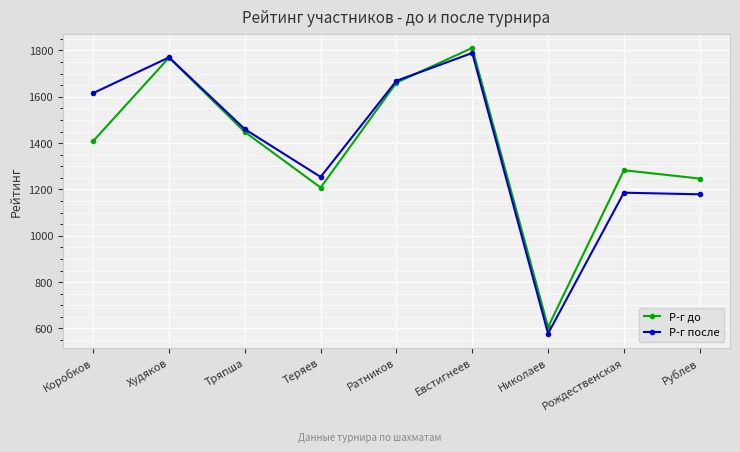

How many lines are shown in the chart?

2